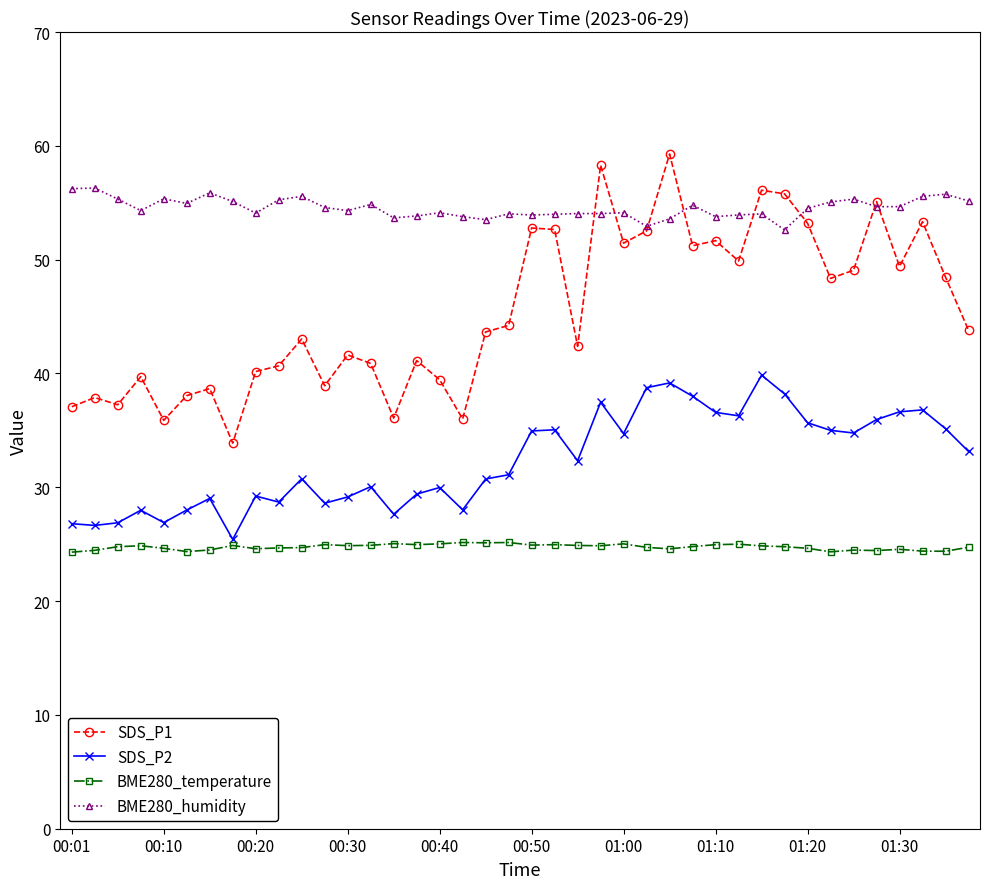

List the series in order of their peak value, highest first.

SDS_P1, BME280_humidity, SDS_P2, BME280_temperature